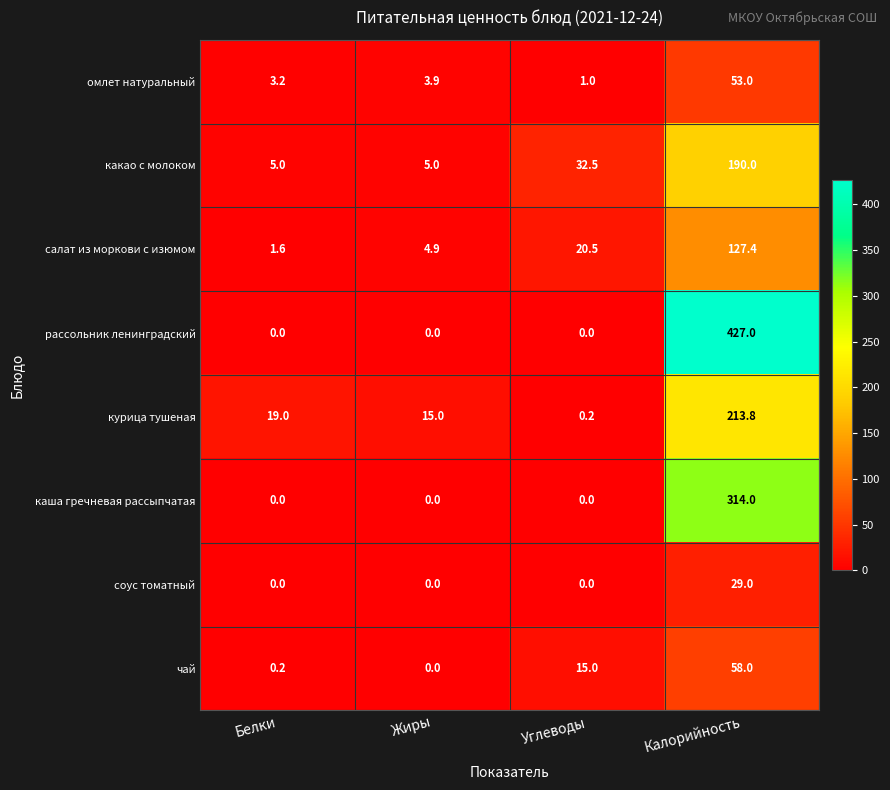

How many series are shown in this chart?

8